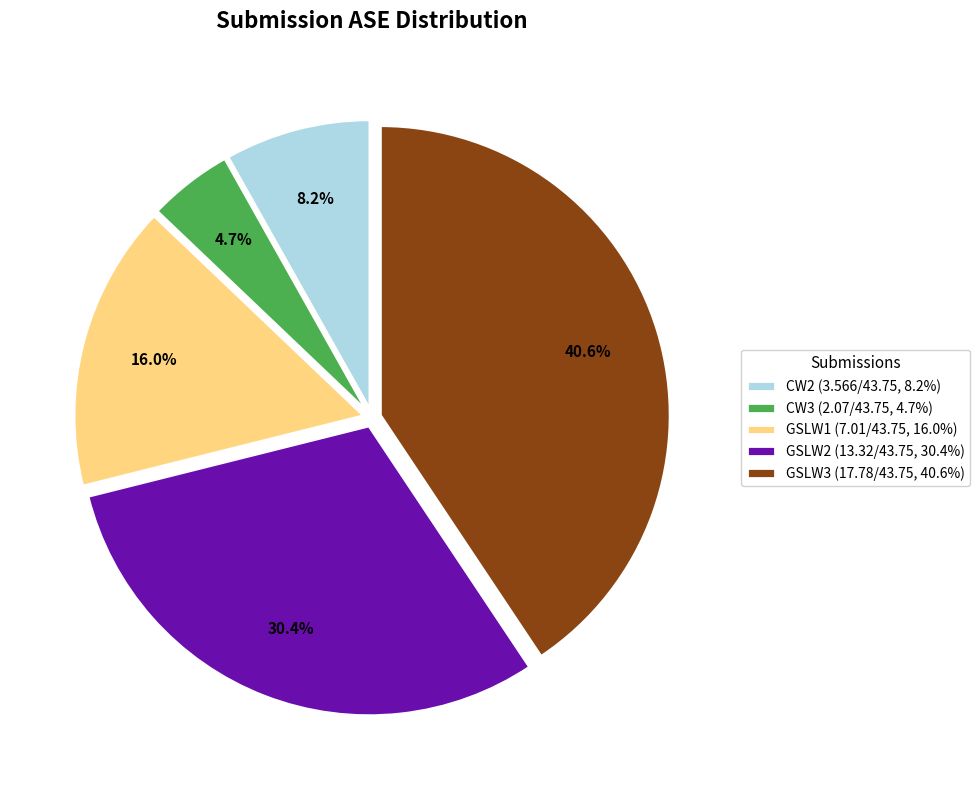

Combined, what portion of the pie is GSLW2 and CW2?

38.6%